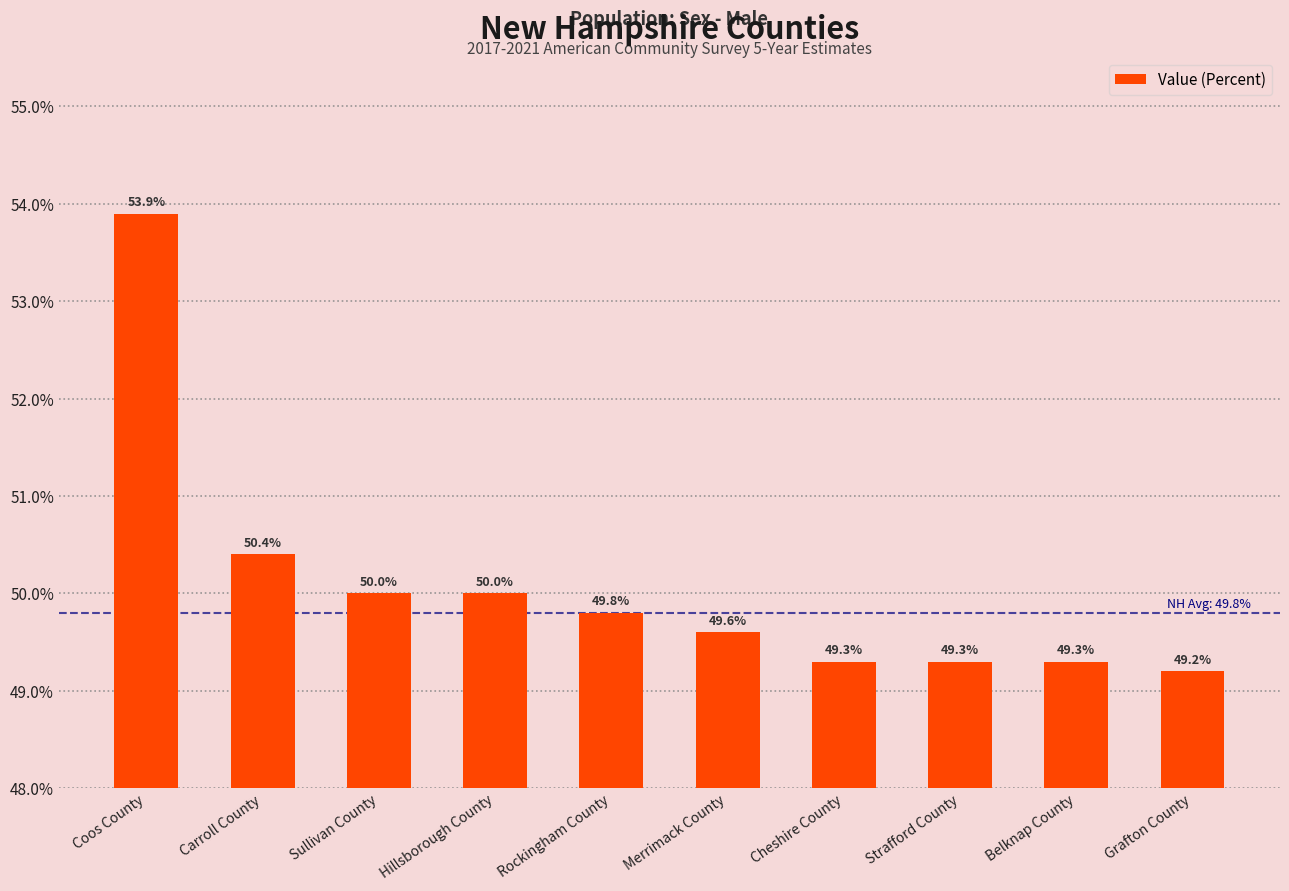

Reading left to right, what are all the values shown in this chart?

Coos County=53.9	Carroll County=50.4	Sullivan County=50.0	Hillsborough County=50.0	Rockingham County=49.8	Merrimack County=49.6	Cheshire County=49.3	Strafford County=49.3	Belknap County=49.3	Grafton County=49.2